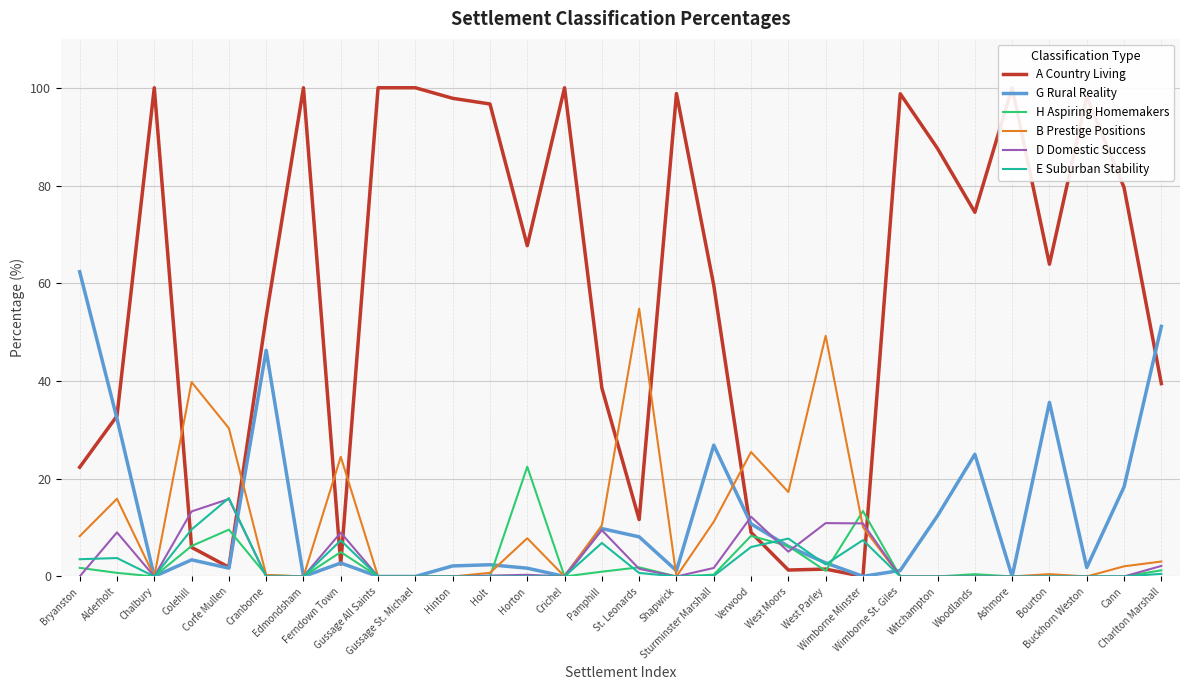

Which series has the widest spread of values?

A Country Living